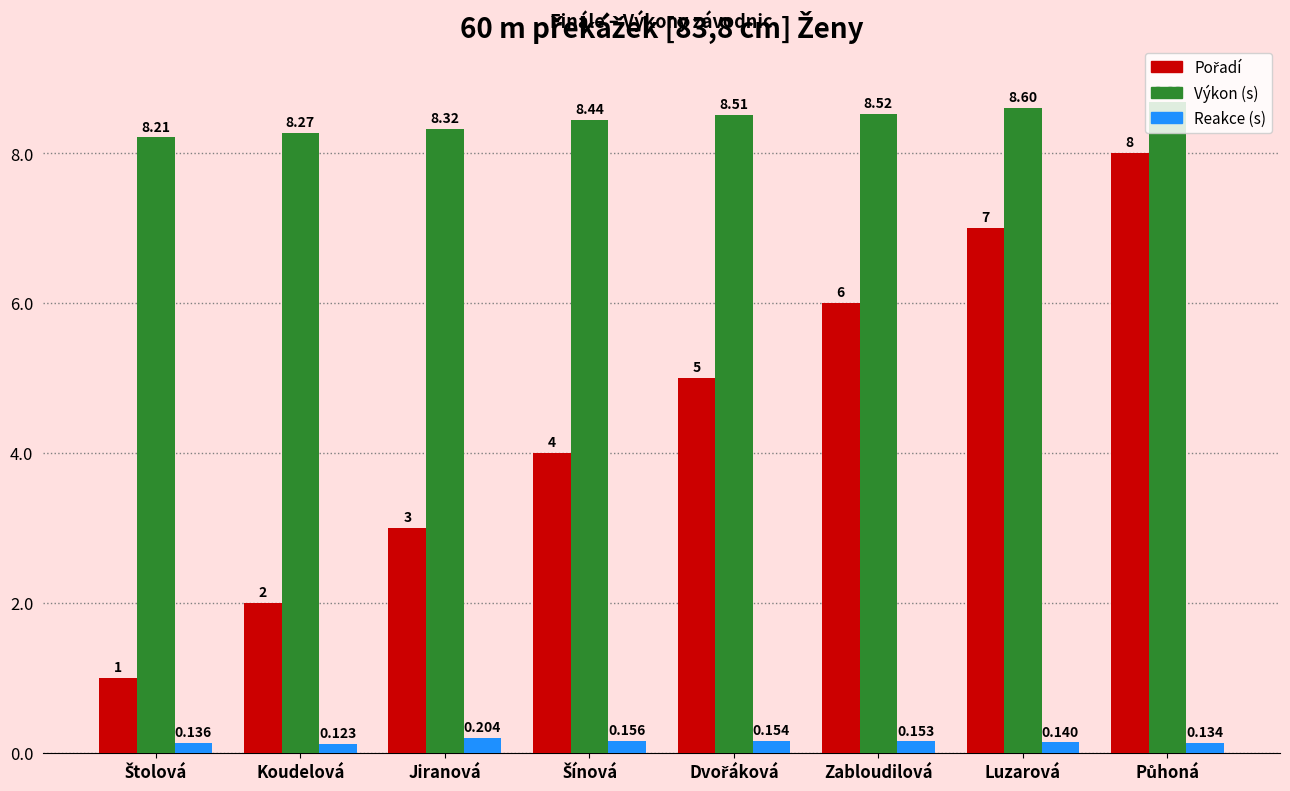

Which label corresponds to the smallest value in the chart?

Koudelová